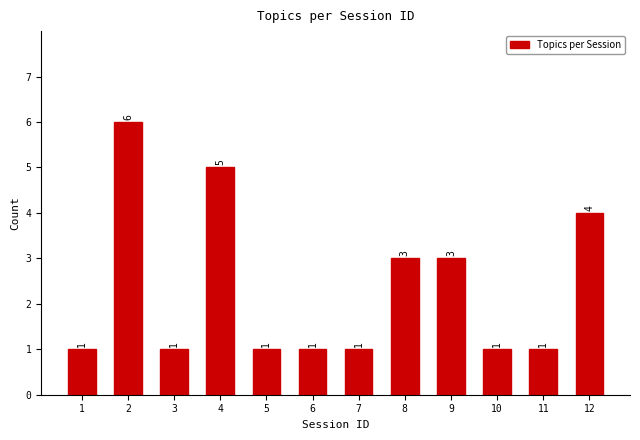

Are the bars horizontal?

No